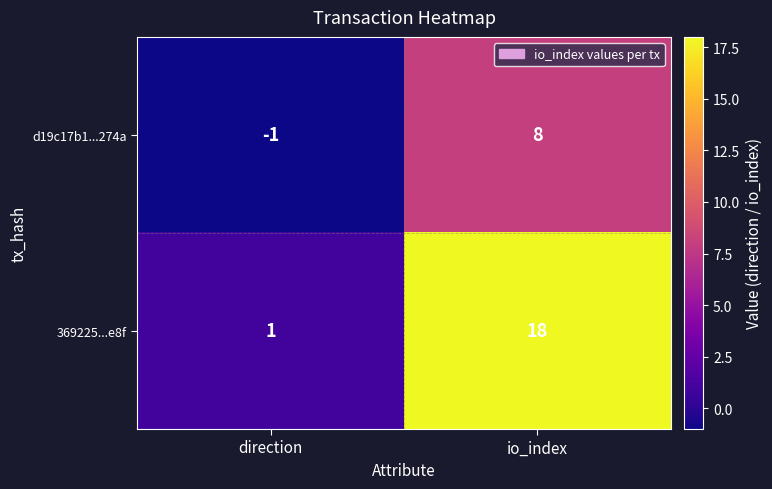

Rank the series by their maximum value, from highest to lowest.

369225...e8f, d19c17b1...274a